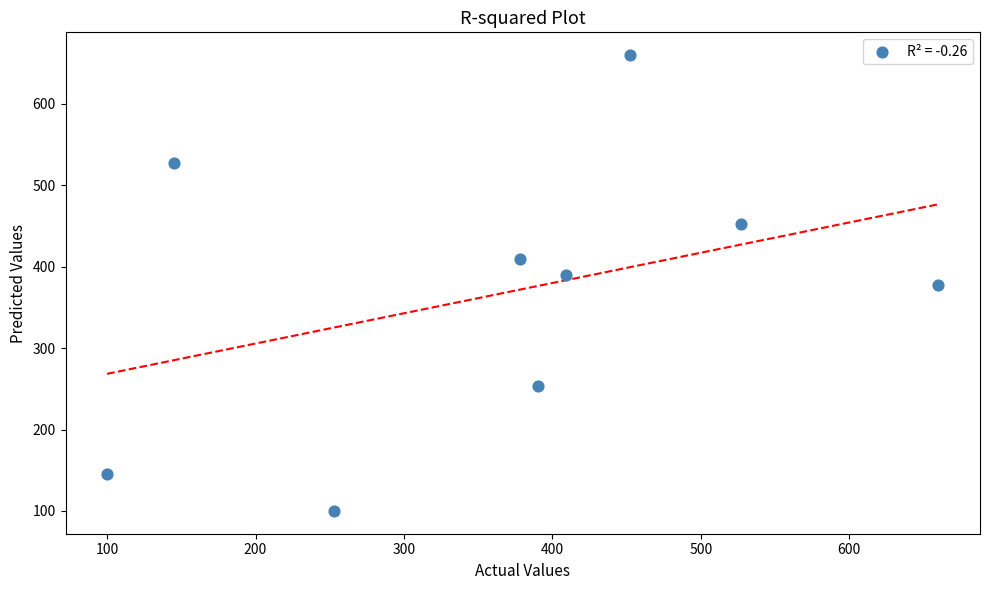

What is the average X value?

368